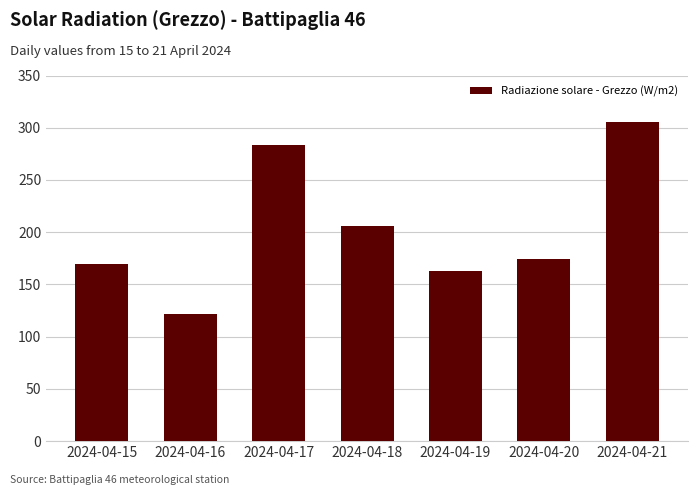

Rank the categories by value from highest to lowest.

2024-04-21, 2024-04-17, 2024-04-18, 2024-04-20, 2024-04-15, 2024-04-19, 2024-04-16